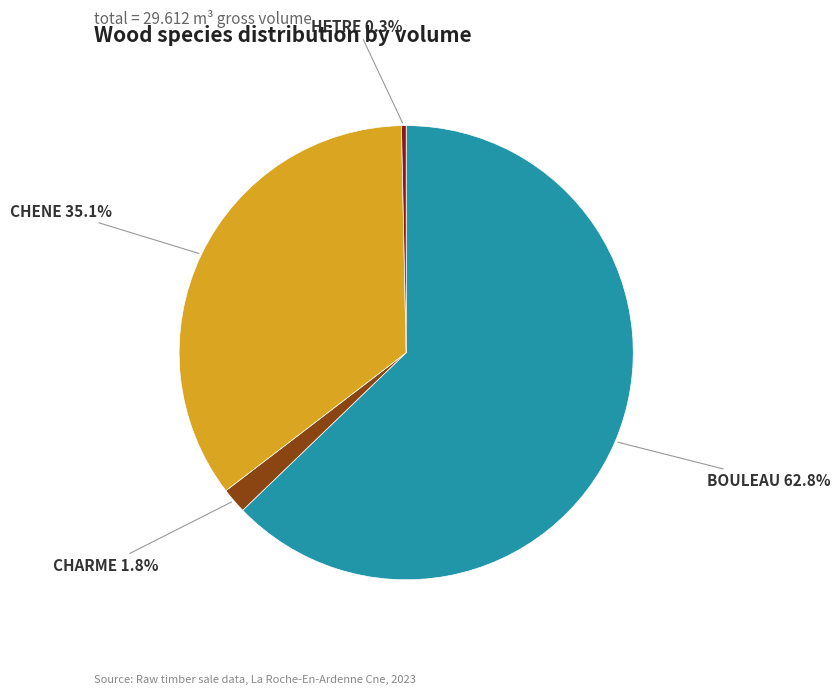

Which slice is the smallest?

HETRE